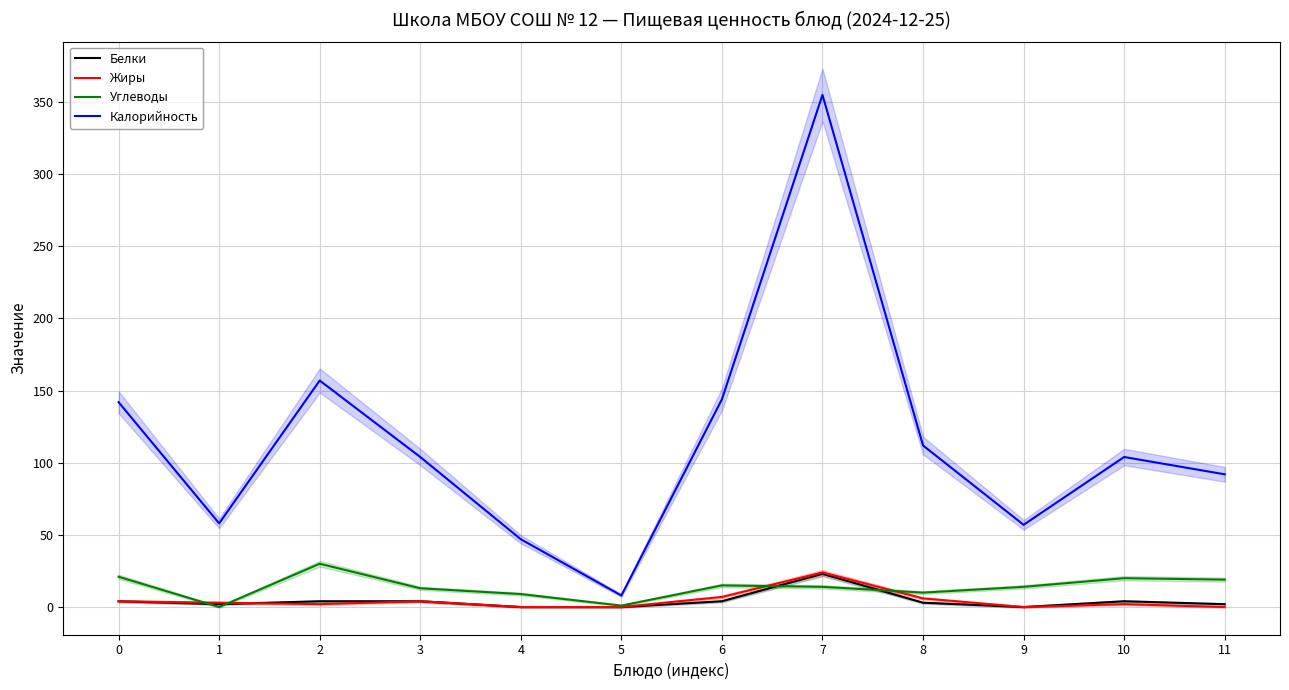

True or false: Белки and Калорийность cross at least once.

False